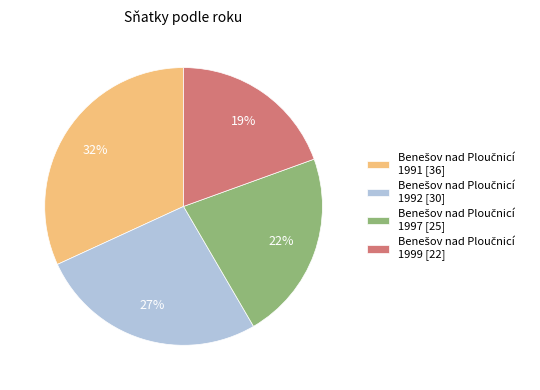

To the nearest percent, what is the average slice percentage?

25%